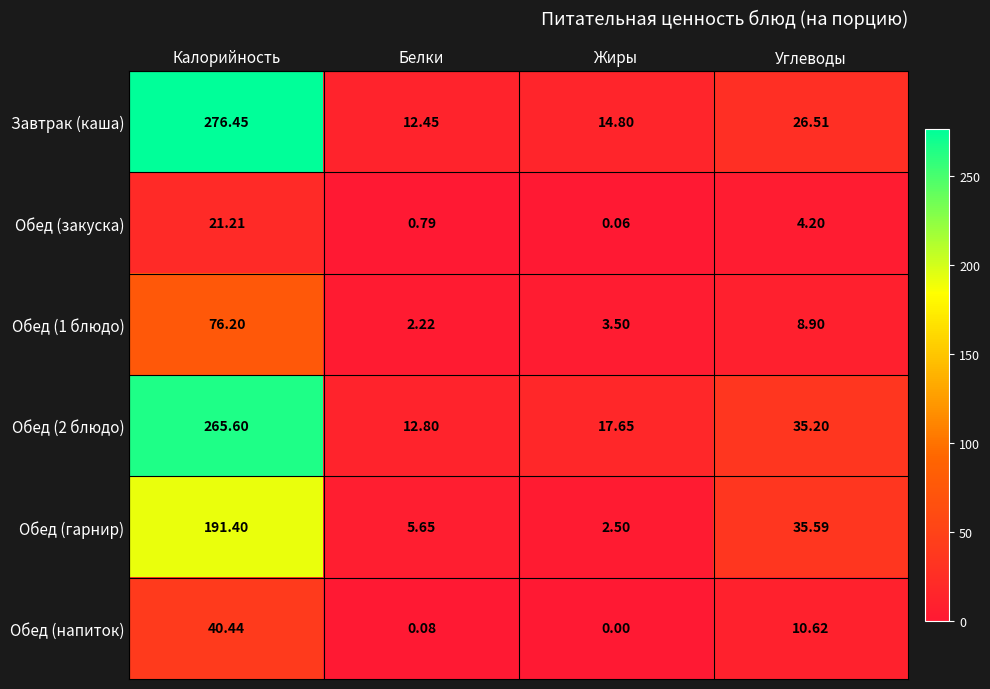

Which series changed the most between Белки and Жиры?

Обед (2 блюдо)